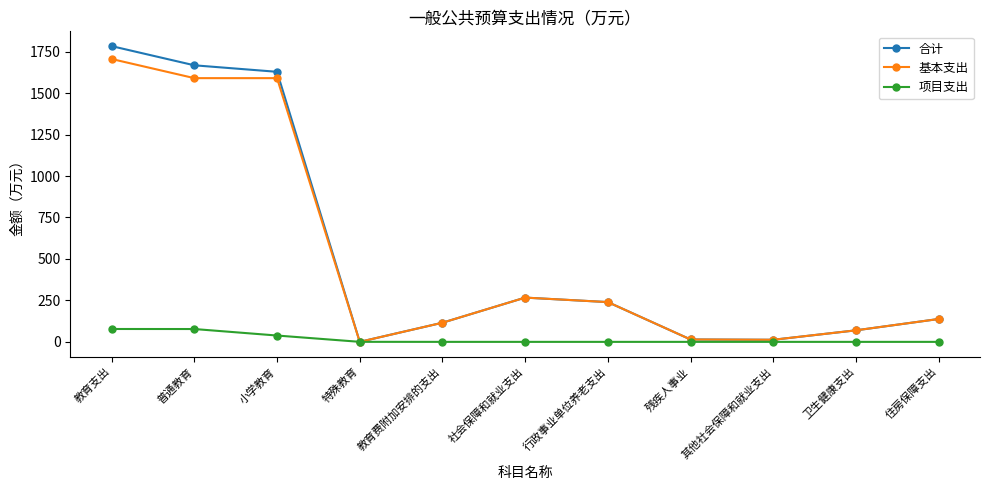

What is the maximum value shown in the chart?

1783.3